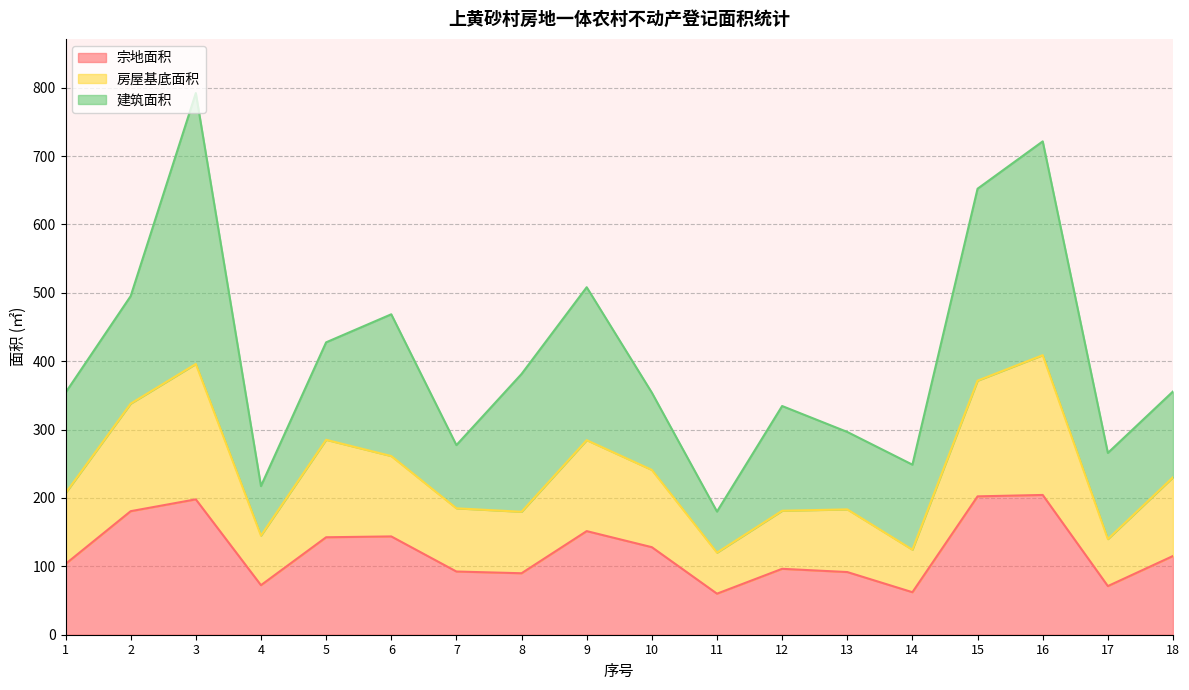

What is the total value across all series at 9?

508.2